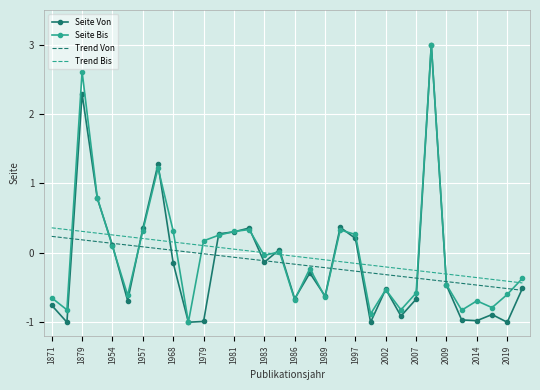

True or false: Trend Bis and Trend Von intersect in this chart.

False